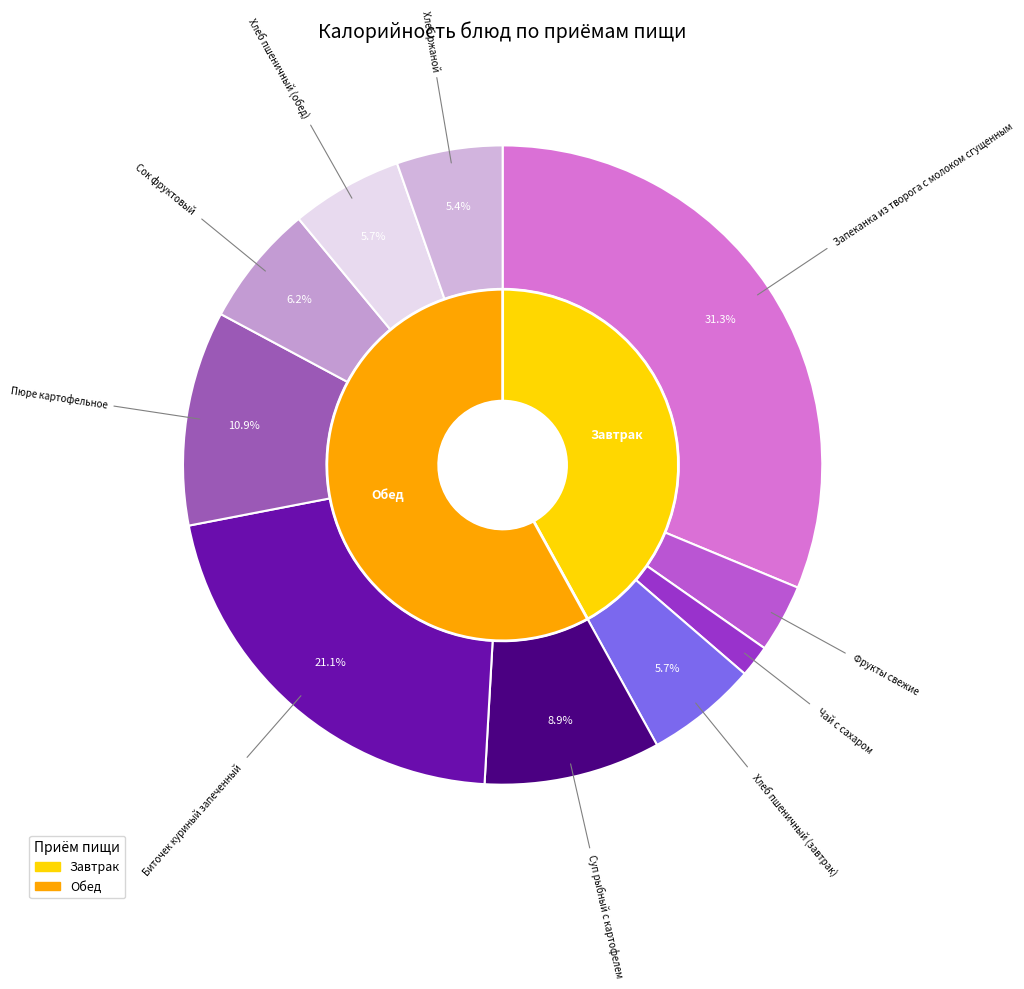

Which has a higher value, Запеканка из творога с молоком сгущенным or Суп рыбный с картофелем?

Запеканка из творога с молоком сгущенным